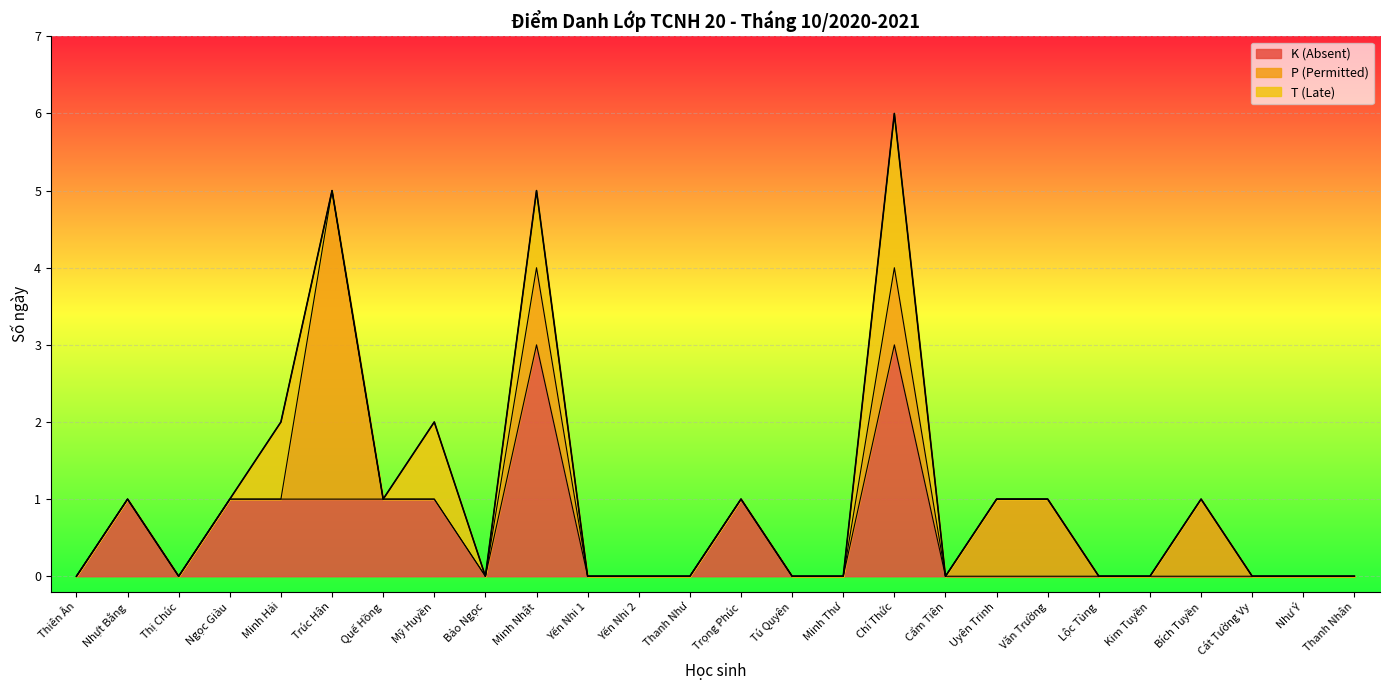

Between Lộc Tùng and Uyên Trinh, which is larger?

Lộc Tùng